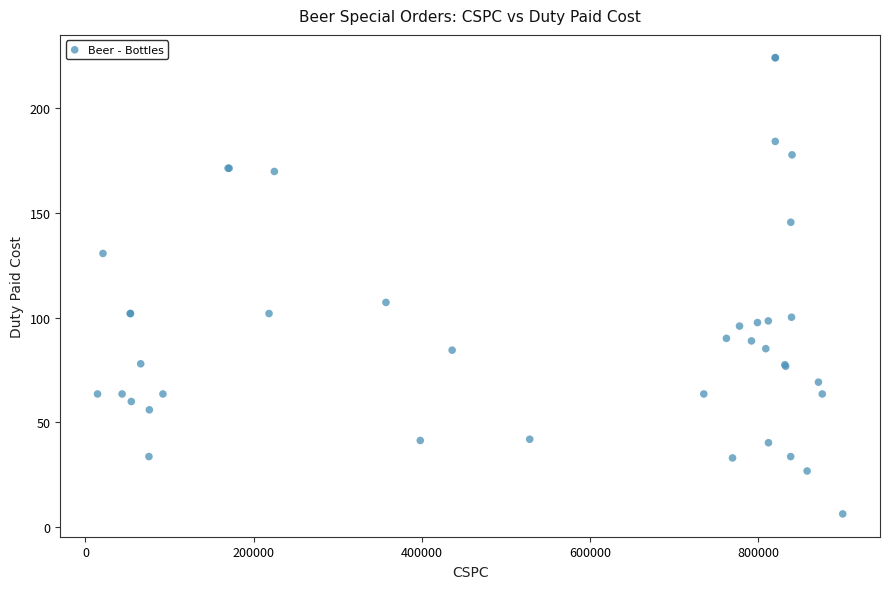

What Y value in the scatter plot is closest to 115?

107.3